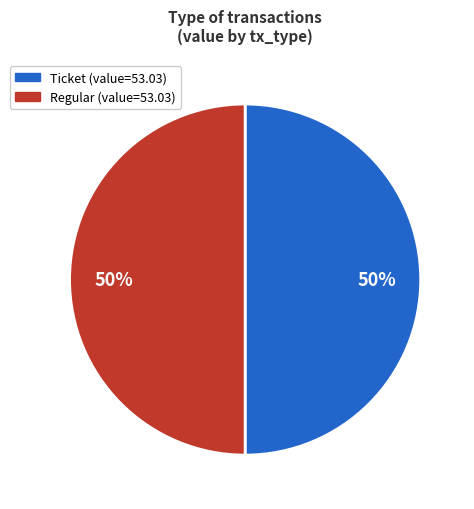

Is the sum of Regular and Ticket greater than half?

Yes